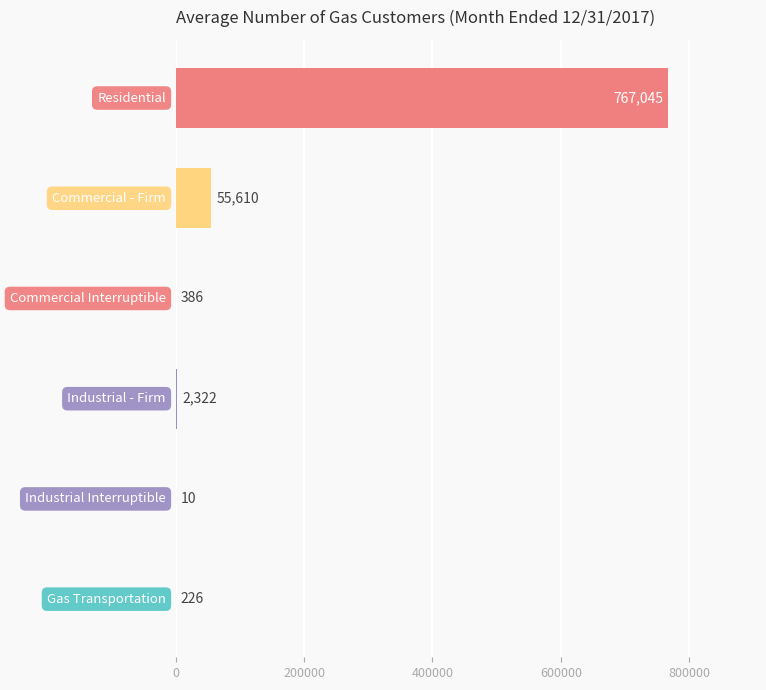

What is the greatest value displayed?

767045